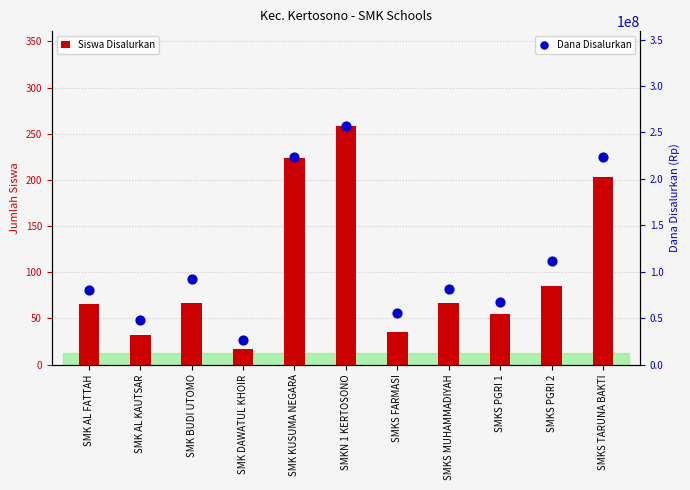

What is the total value across all series at SMK BUDI UTOMO?

92700067